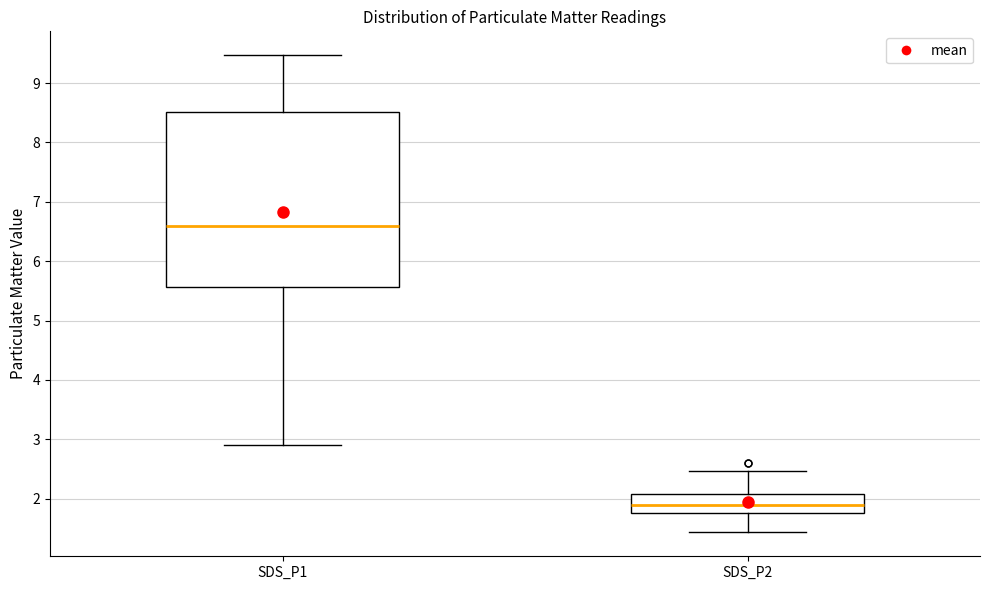

Where is the upper edge of the box for SDS_P2 on the y-axis? The values are not printed on the chart, so give them approximately, as read against the axis.

2.1